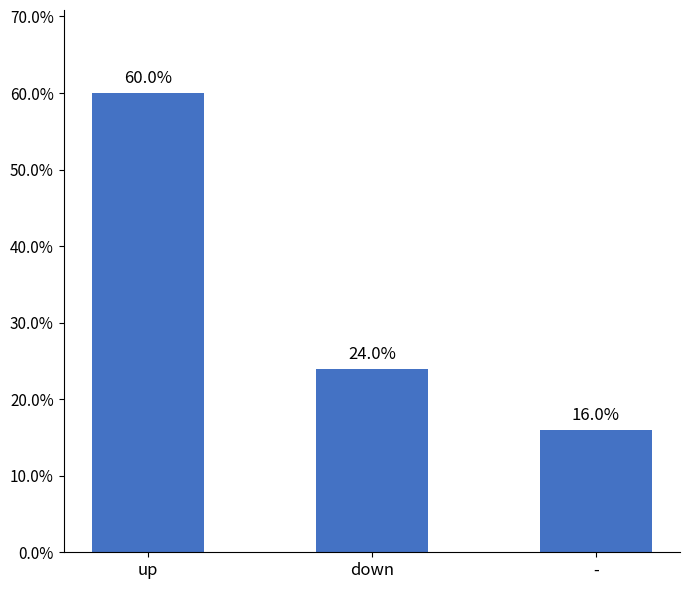

Rank the categories by value from lowest to highest.

-, down, up